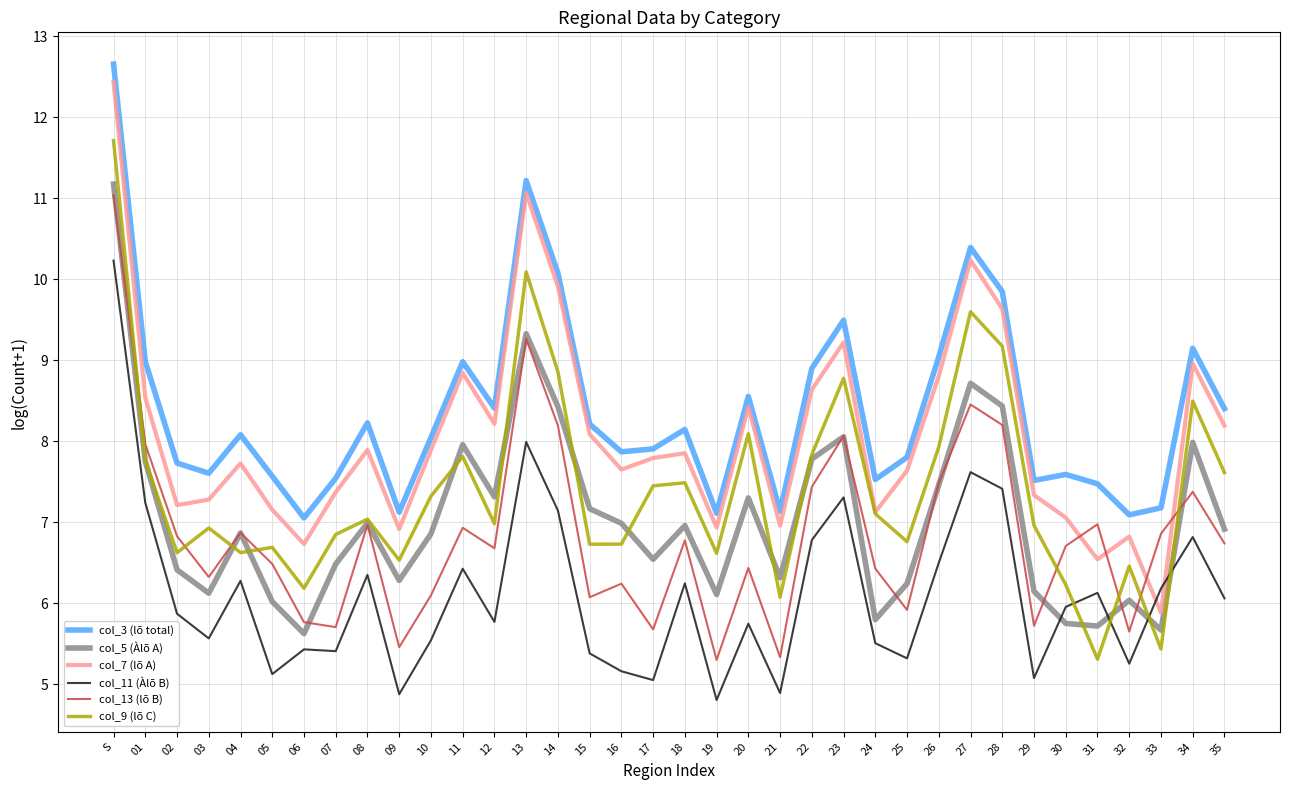

What is the difference between the highest and lowest values at 27?

2.8